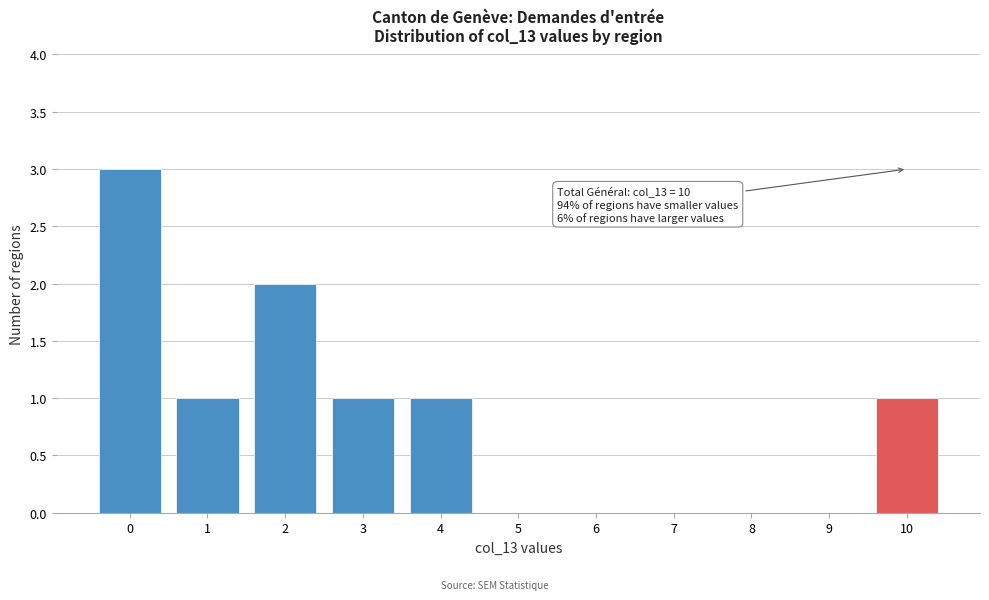

Which range on the x-axis has the tallest bar?

-0.5 to 0.5